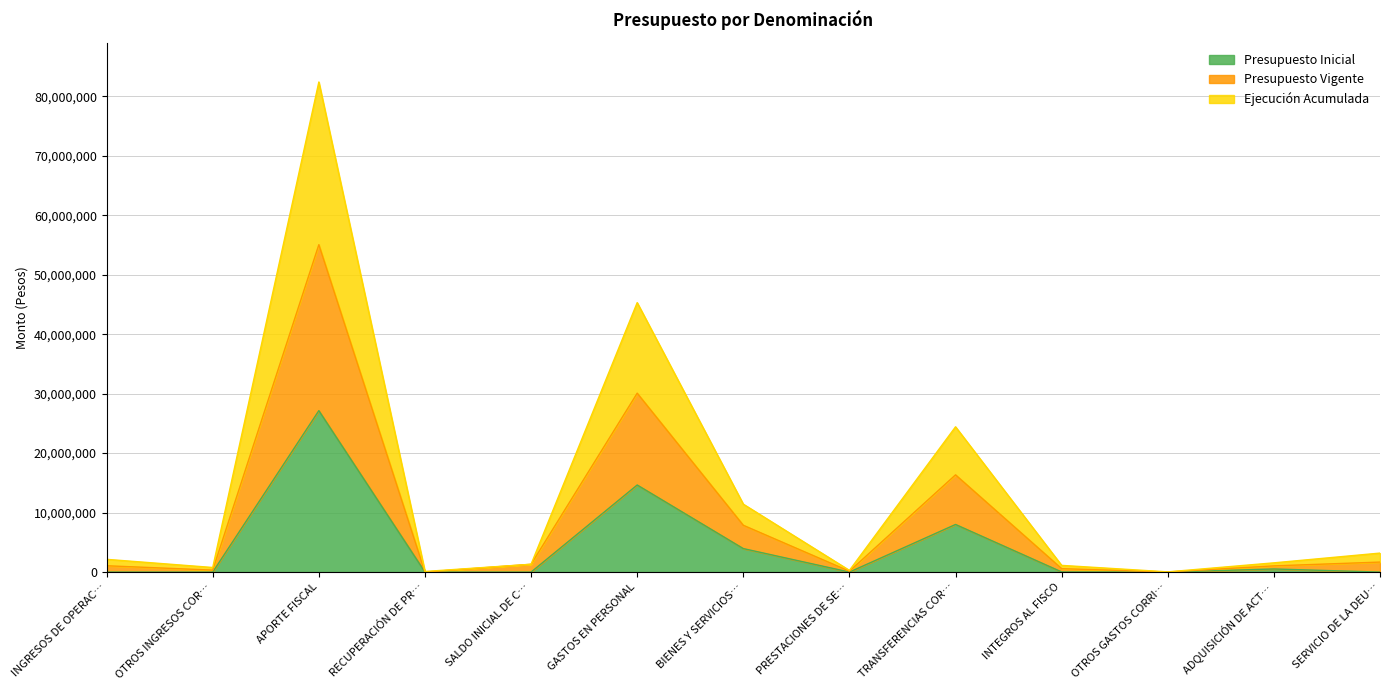

What is the maximum value for Presupuesto Inicial?

27144317